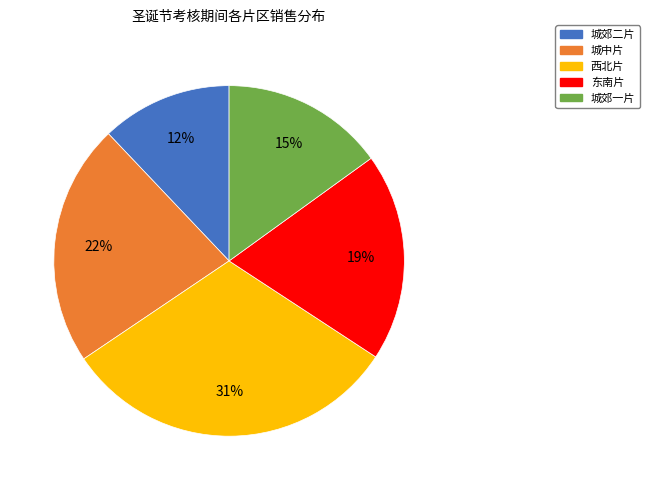

What is the smallest slice in the pie chart?

城郊二片